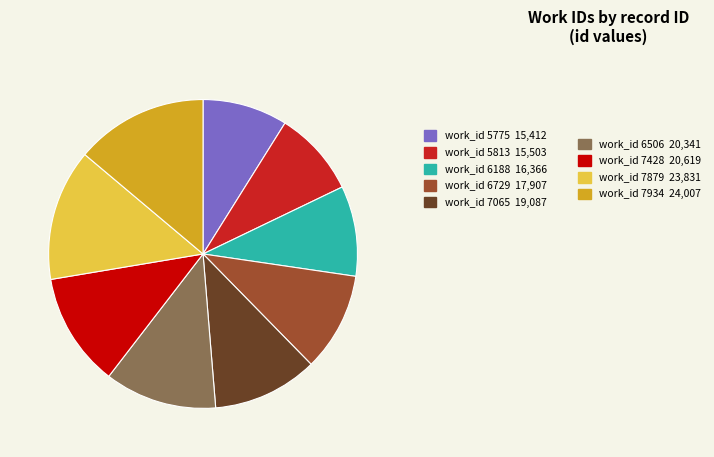

Is there a majority slice in this chart?

No